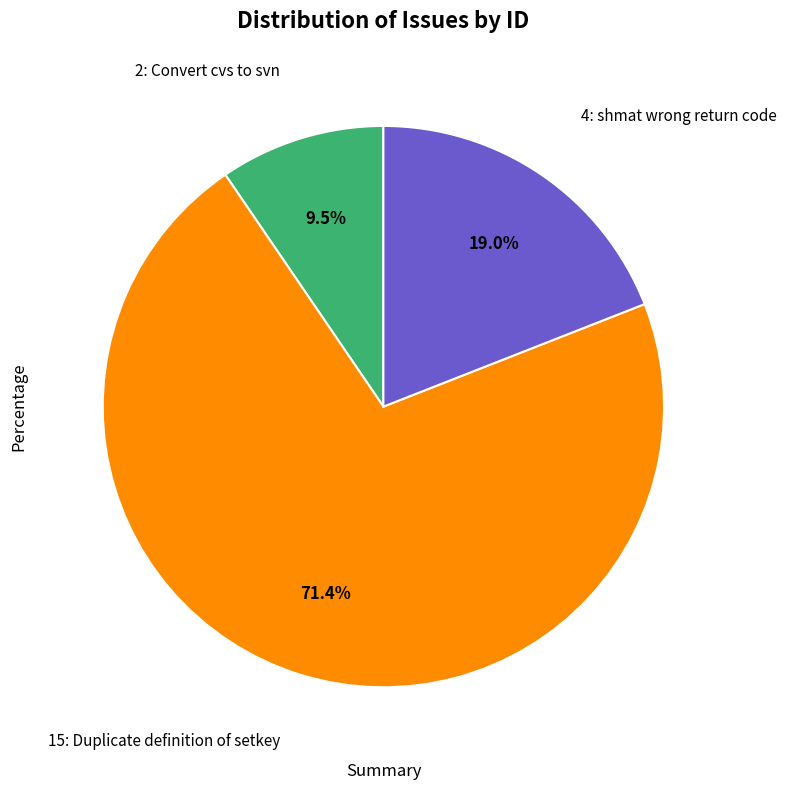

Is there any slice that represents more than half of the pie?

Yes